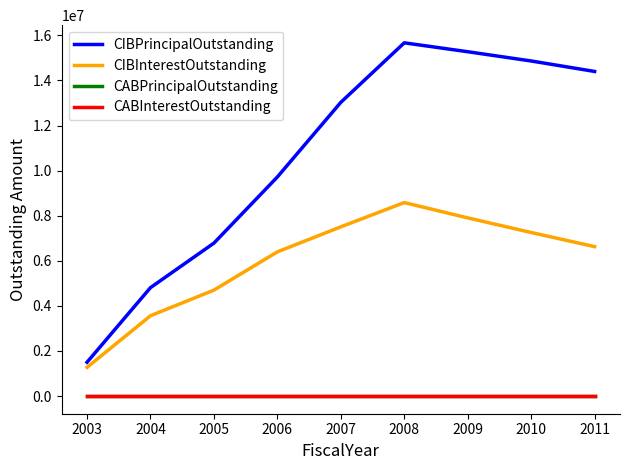

Does the chart have visible grid lines?

No